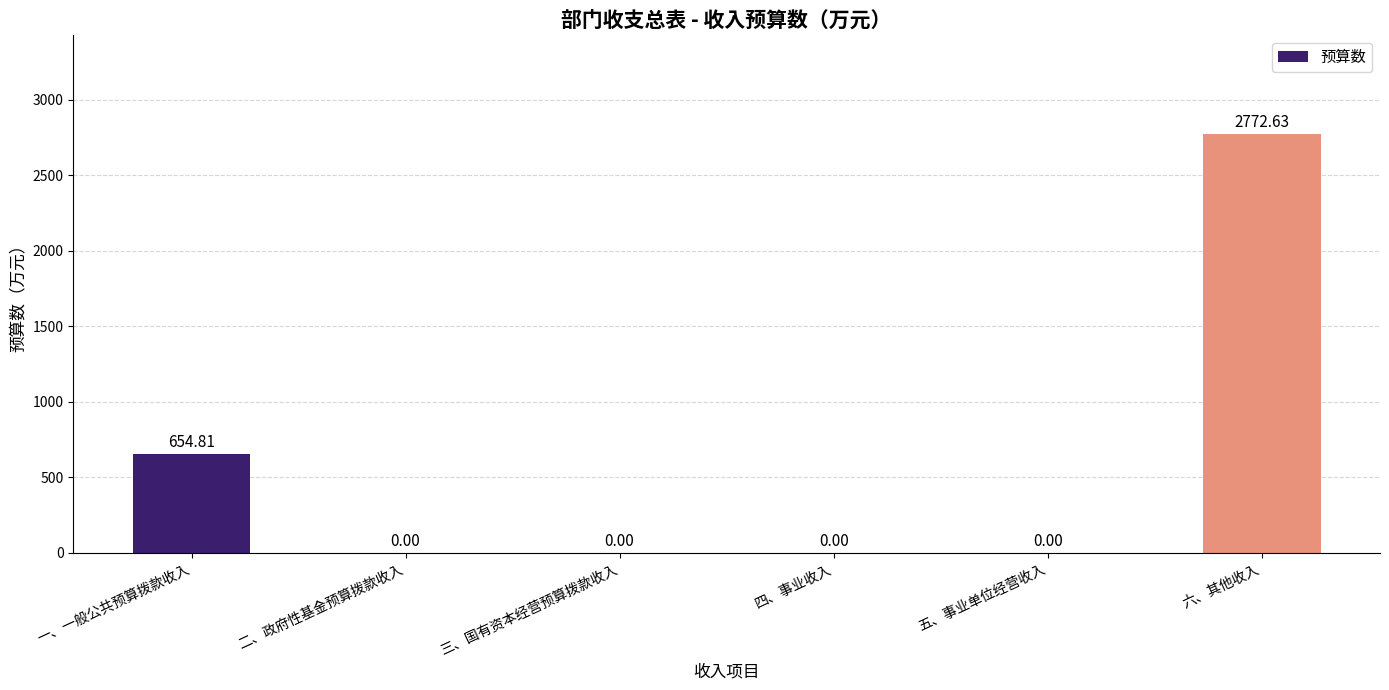

How many categories are shown in the chart?

6